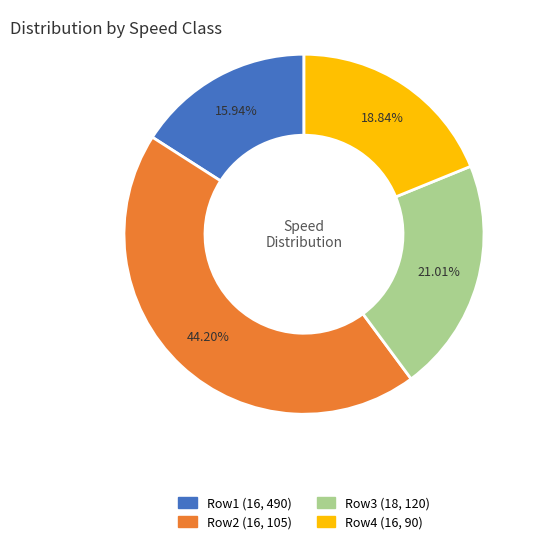

Is there any slice that represents more than half of the pie?

No